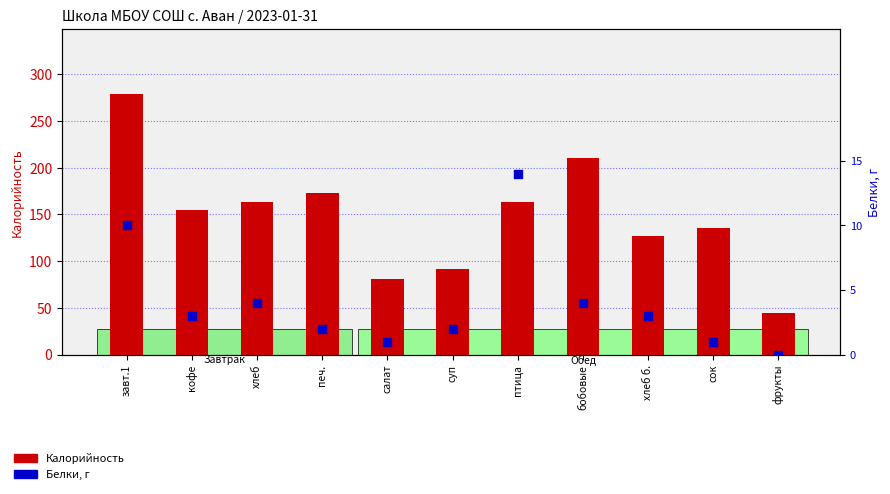

Is the value of Белки, г at фрукты greater than the value of Калорийность at кофе?

No